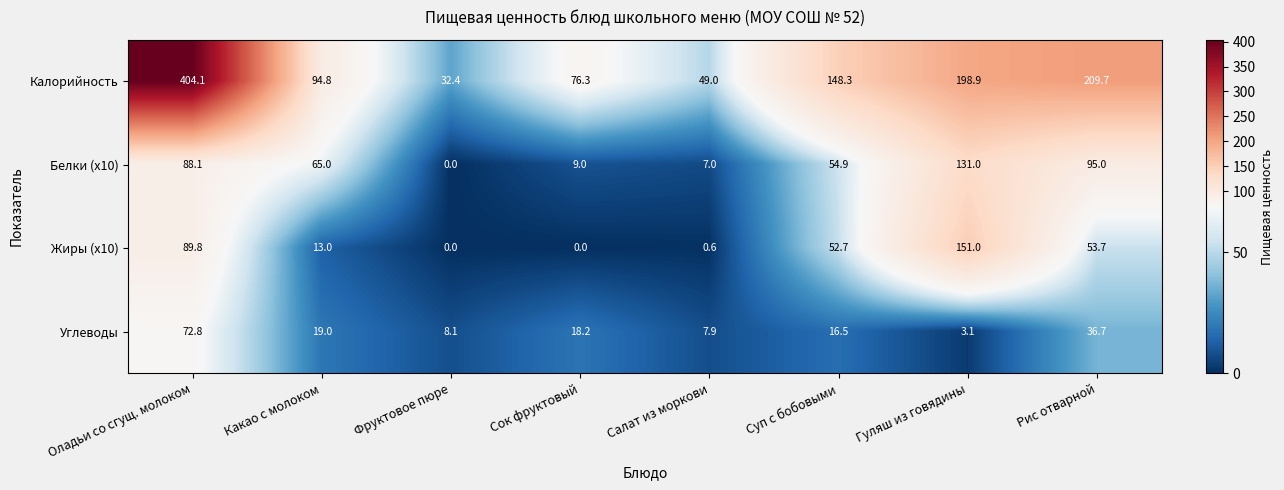

The Белки (x10) series shows 88.1 at Оладьи со сгущ. молоком. True or false?

True